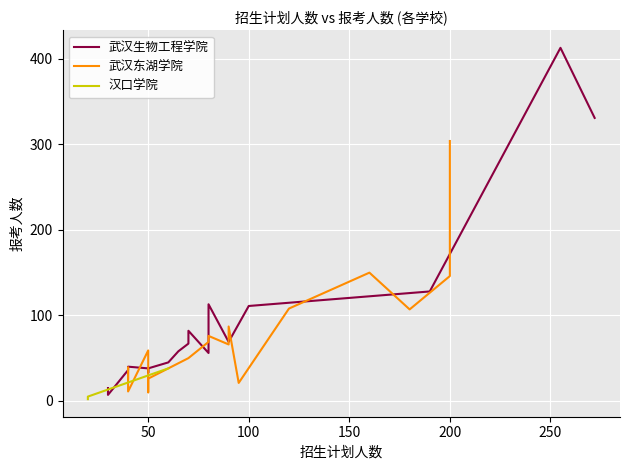

The value of 汉口学院 at 12 is 25. True or false?

False